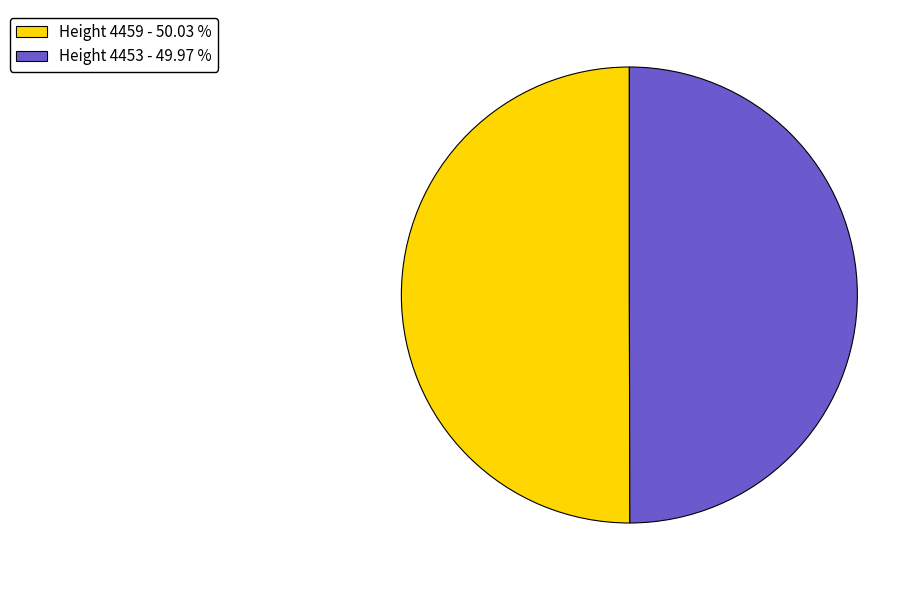

How many segments does this pie chart have?

2